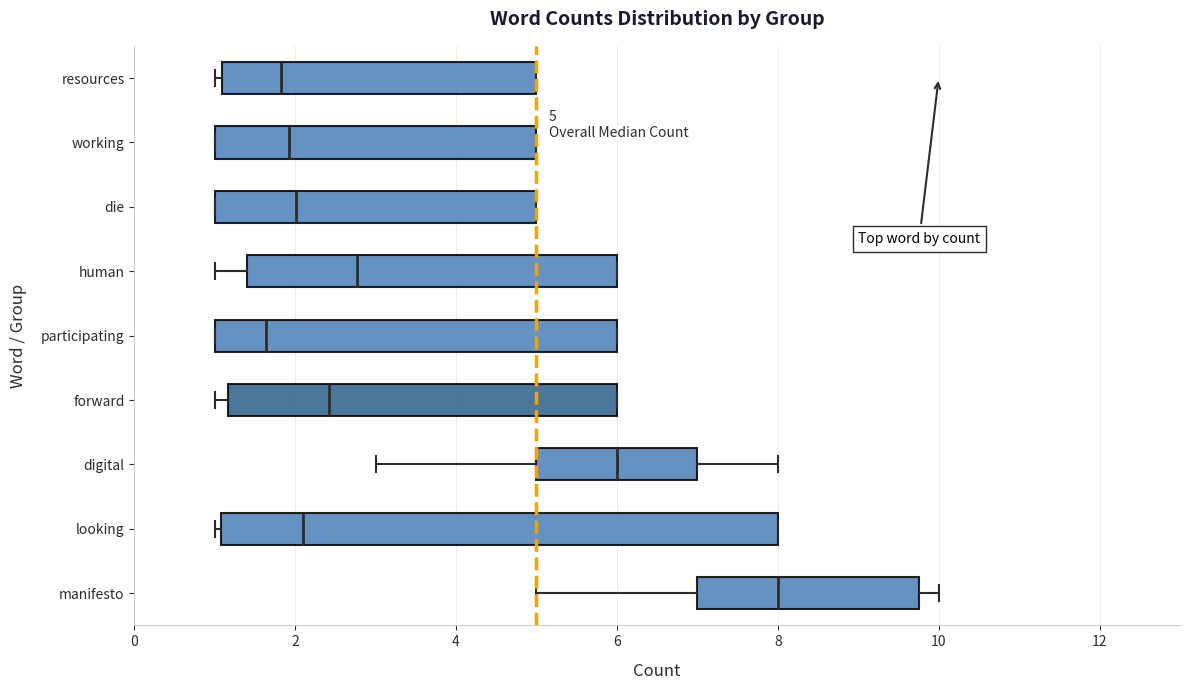

Which box is the widest, from its left edge to its right edge?

looking